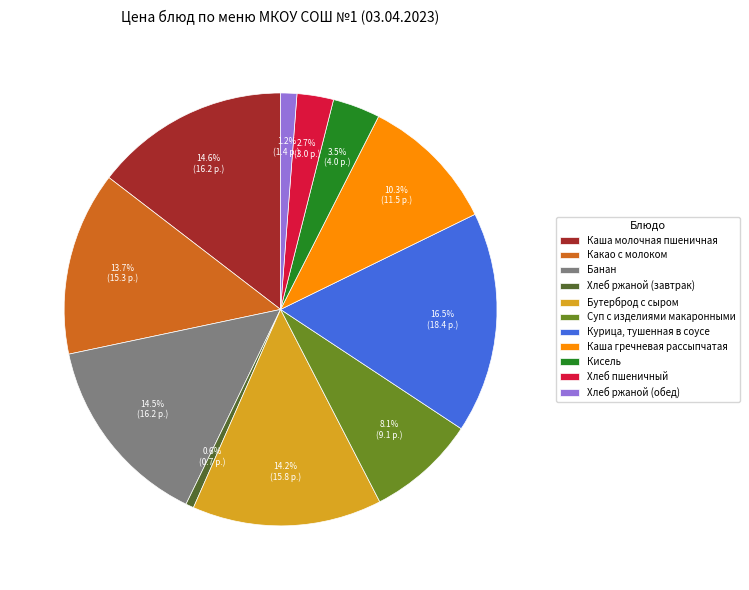

Which slice is the largest?

Курица, тушенная в соусе